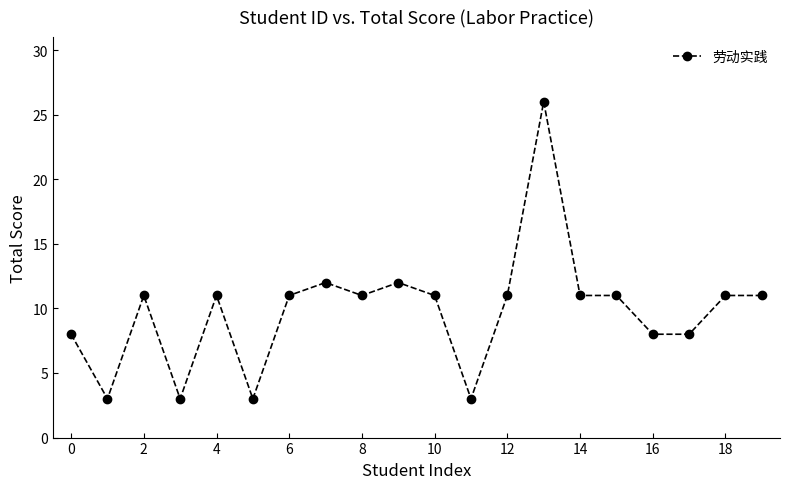

What is the sum of all values?

196